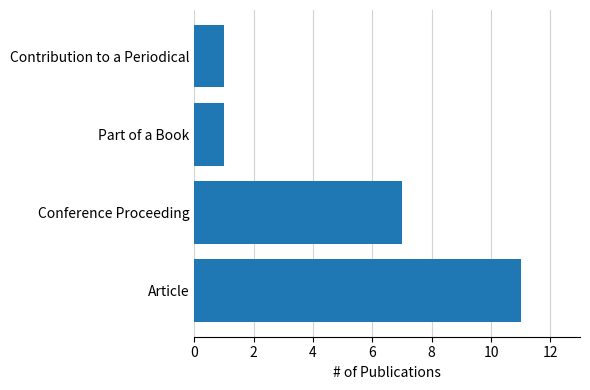

Between Part of a Book and Article, which is larger?

Article